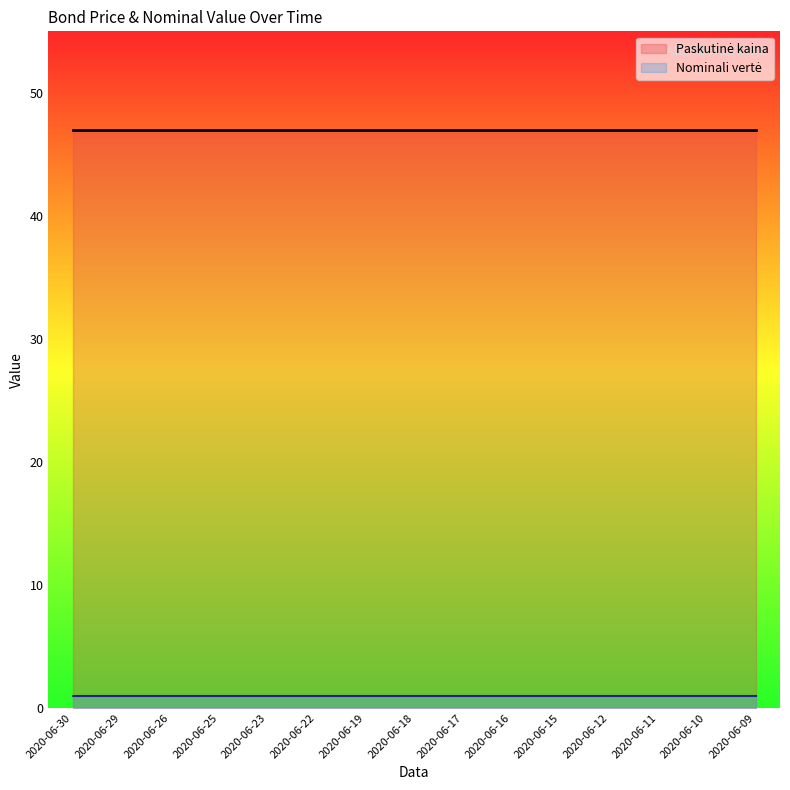

Which series changed the most between 2020-06-29 and 2020-06-12?

Paskutinė kaina